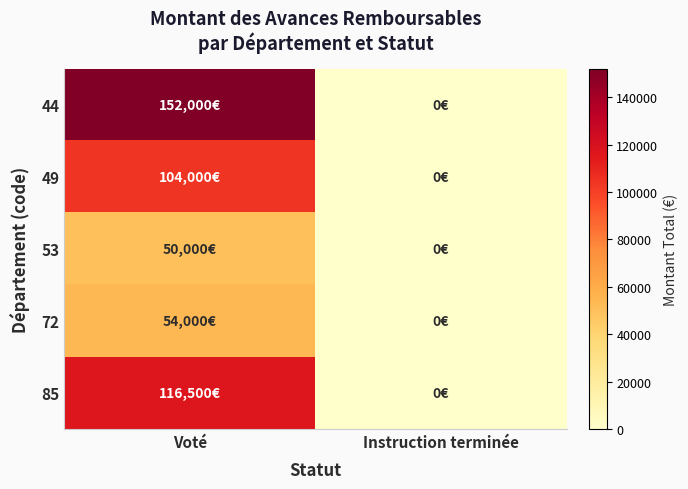

Between Voté and Instruction terminée, which series saw the biggest shift?

44